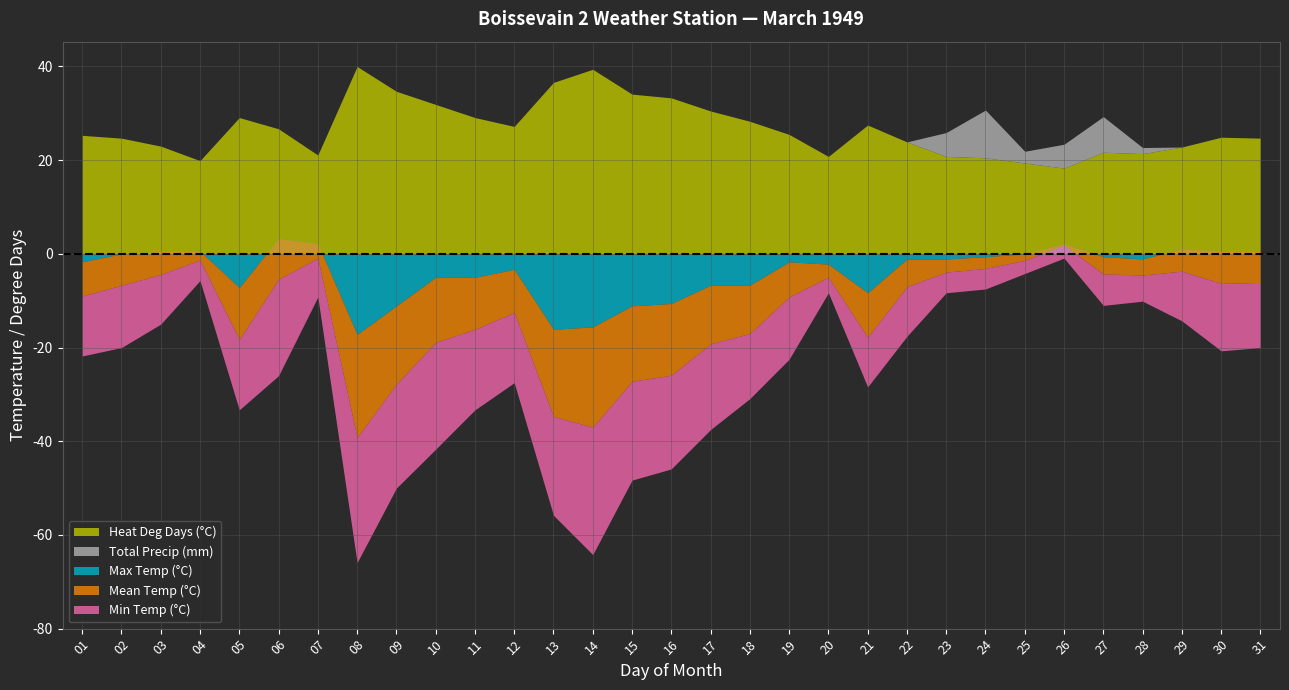

At which category does Max Temp (°C) reach its first local peak?

06